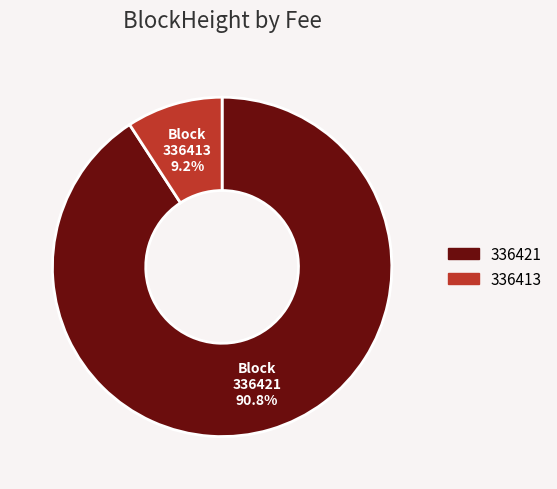

What is the total percentage of 336421 and 336413?

100.0%